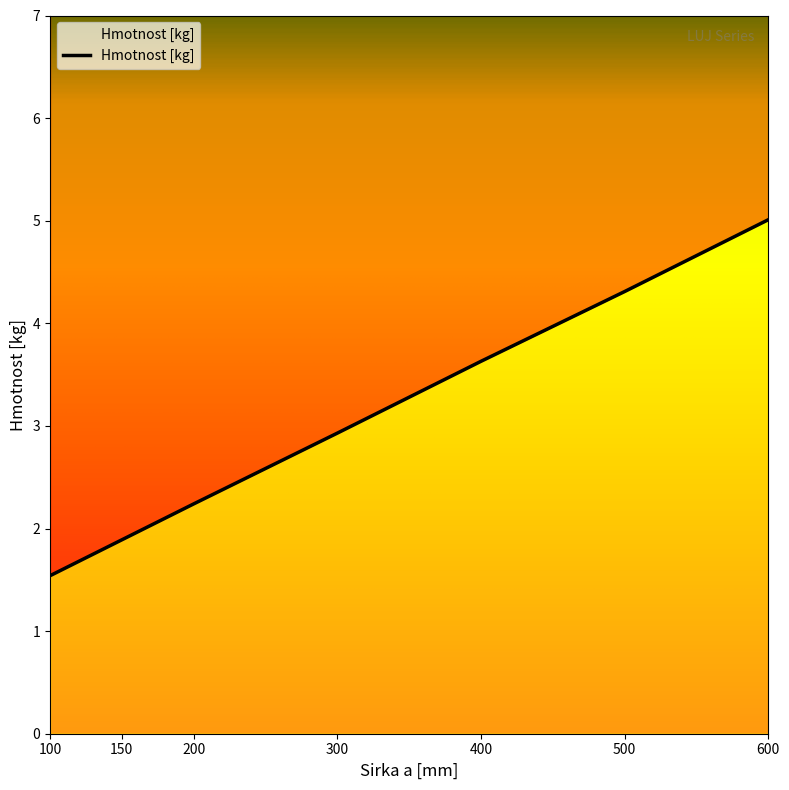

Rank the categories by value from highest to lowest.

600, 500, 400, 300, 200, 150, 100